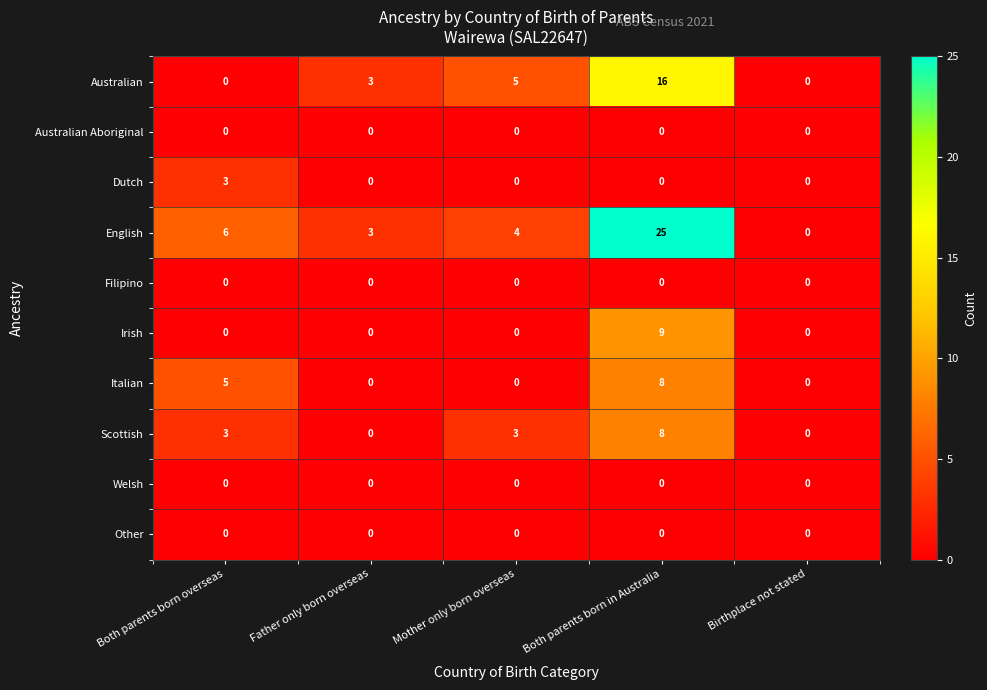

Which series has the largest total across all categories?

English